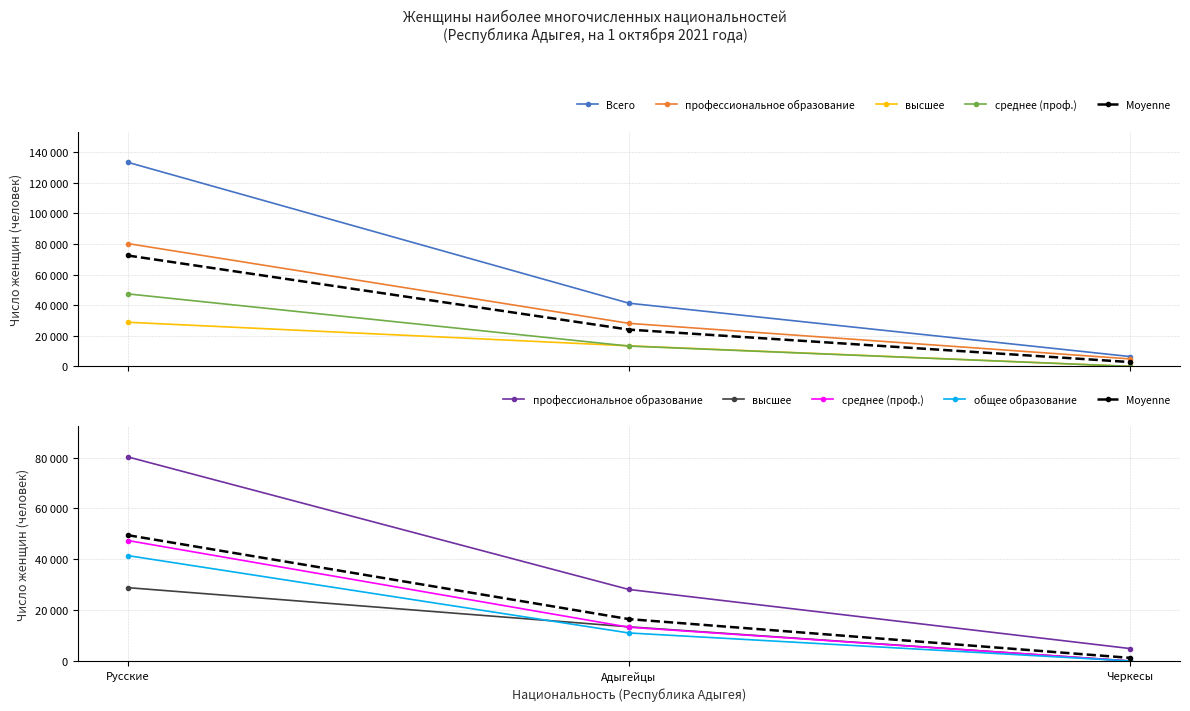

At which category is the sum across all series the highest?

Русские